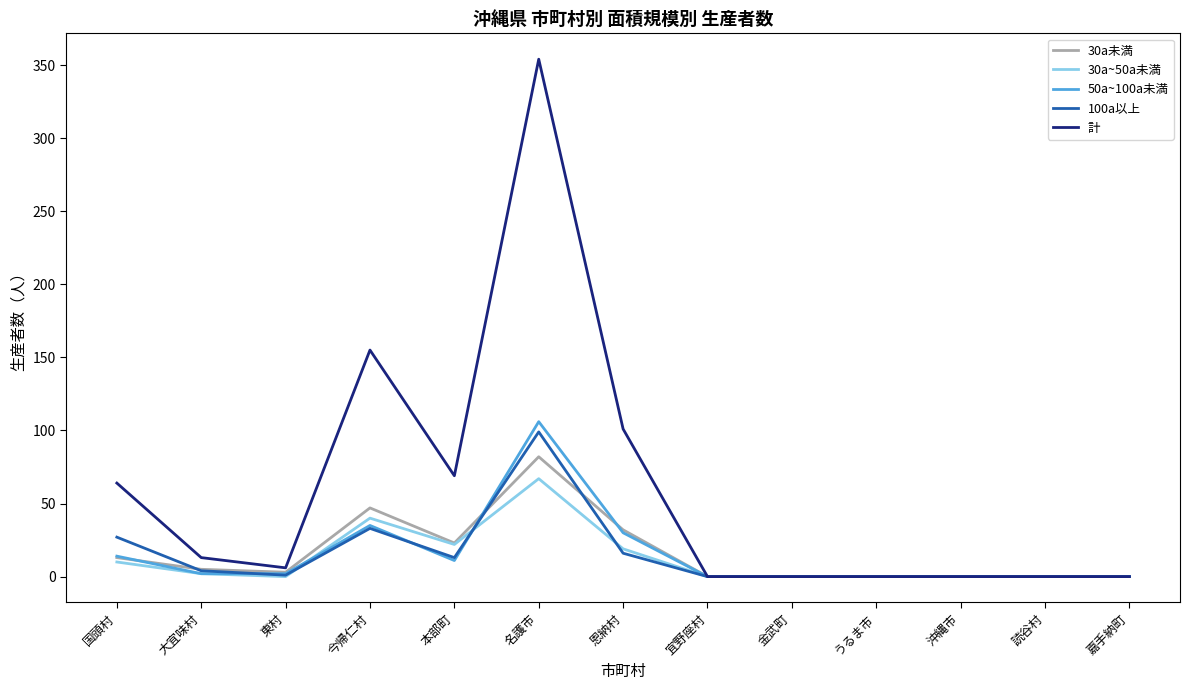

How many series are shown in this chart?

5